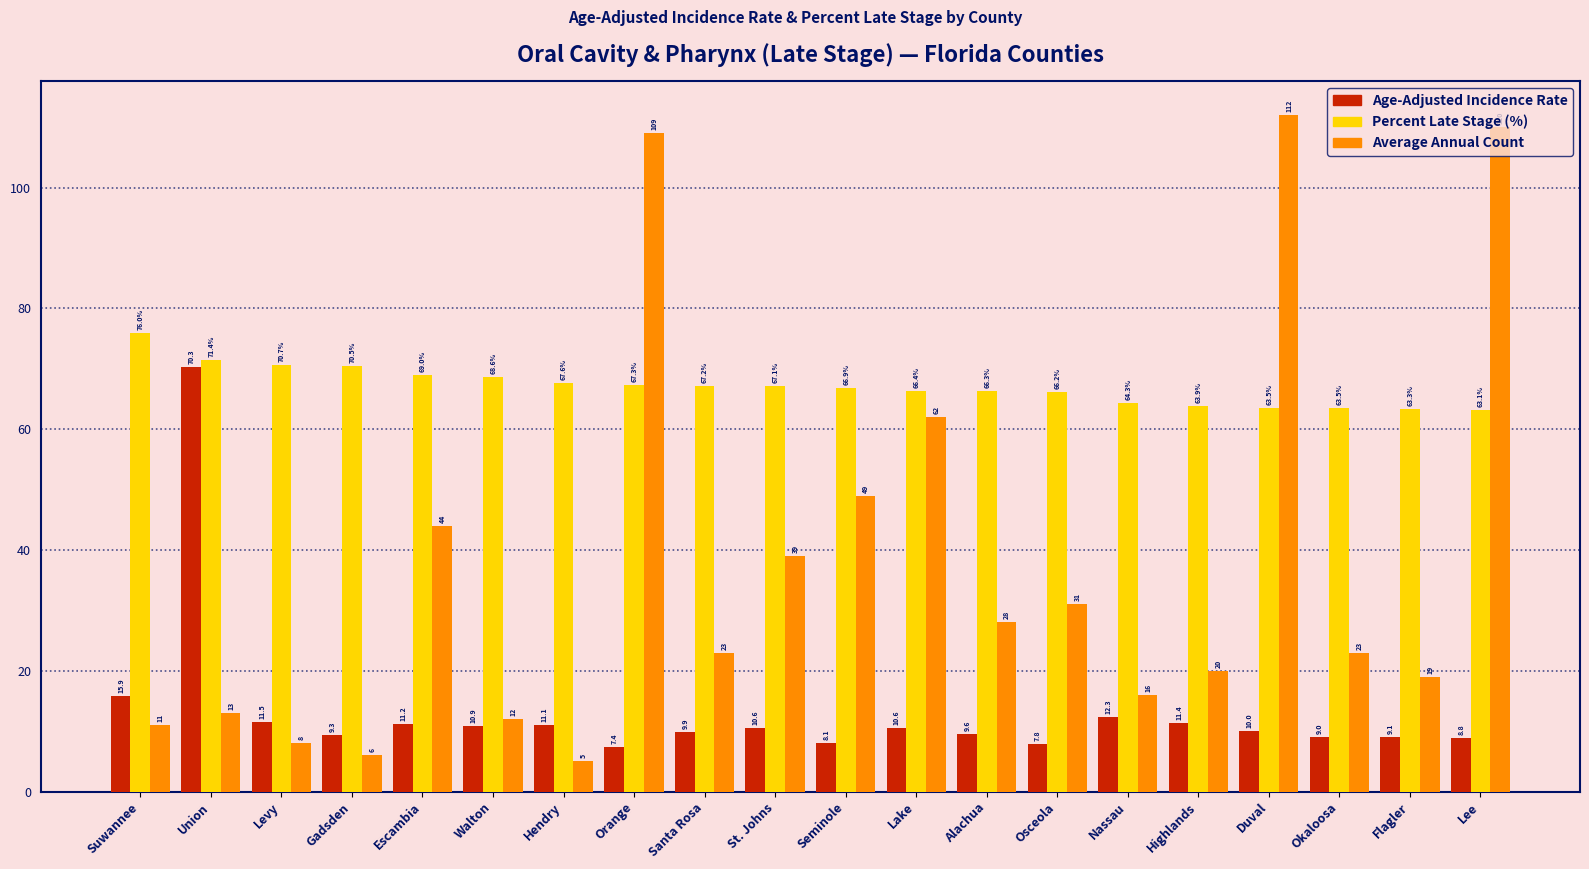

What is the maximum value shown in the chart?

112.0